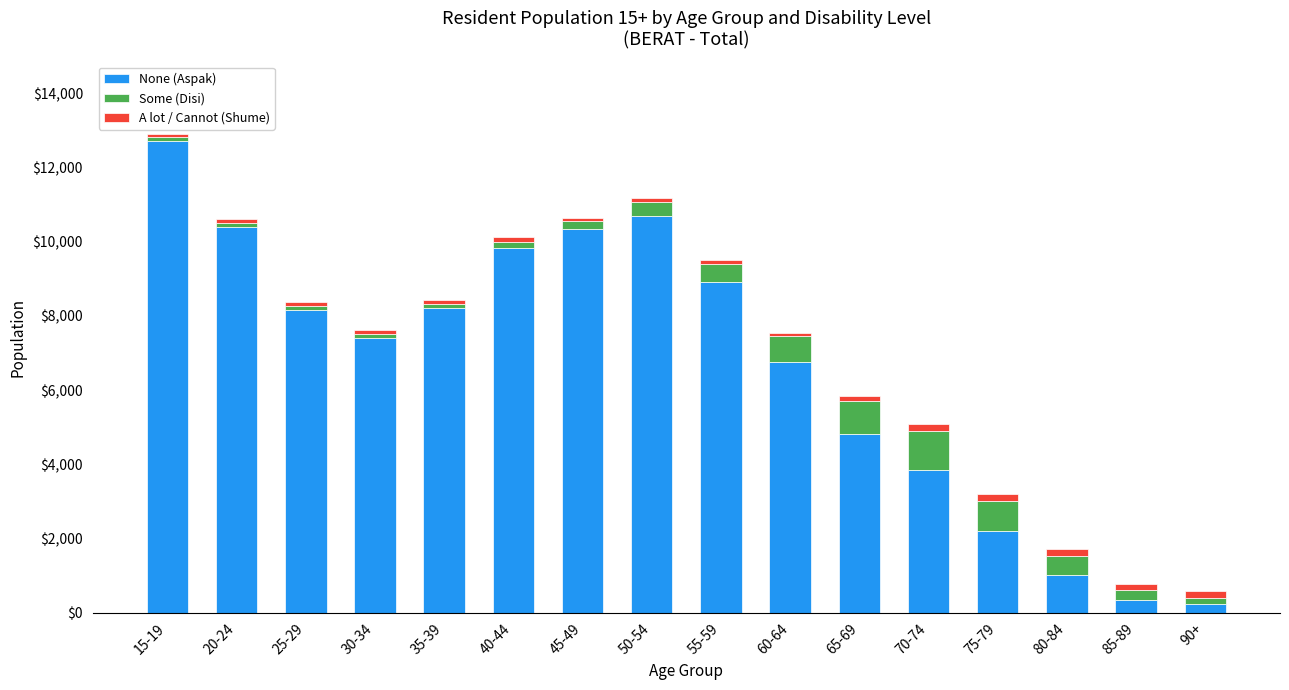

What is the value of the None (Aspak) bar at the 10th from the left?

6758